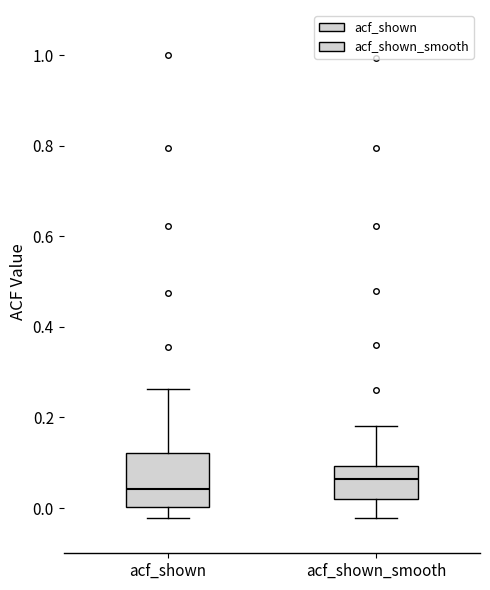

Reading left to right, transcribe this box plot: for each box, give where its median line is, the range the box spans, and where its two whiskers end, as read against the y-axis. The values are not printed on the chart, so give them approximately, as read against the axis.

acf_shown: median 0.04, box 0.00 to 0.12, whiskers -0.02 to 0.26
acf_shown_smooth: median 0.06, box 0.02 to 0.10, whiskers -0.02 to 0.18